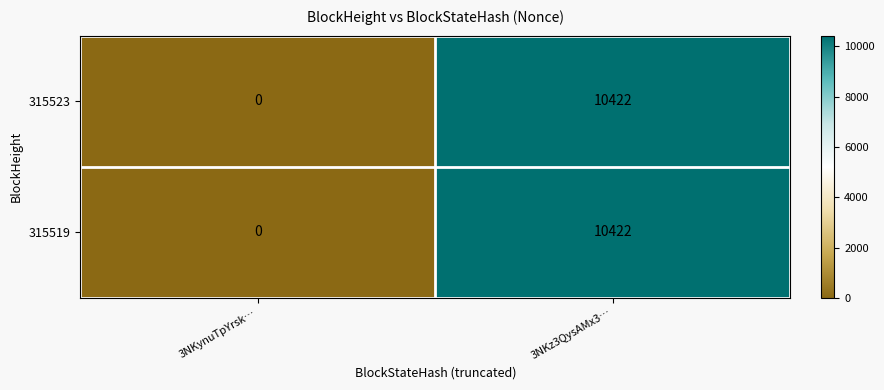

What is the difference between the 315519 values at 3NKz3QysAMx3… and 3NKynuTpYrsk…?

10422